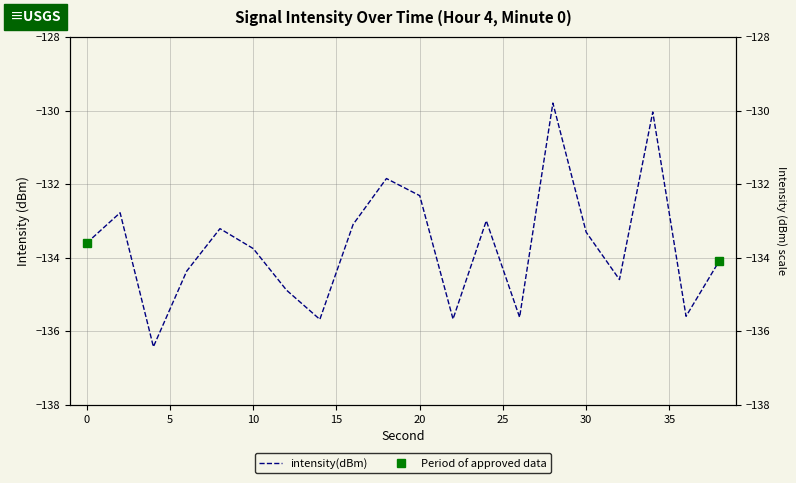

What is the difference between the values at 16 and 26?

2.5